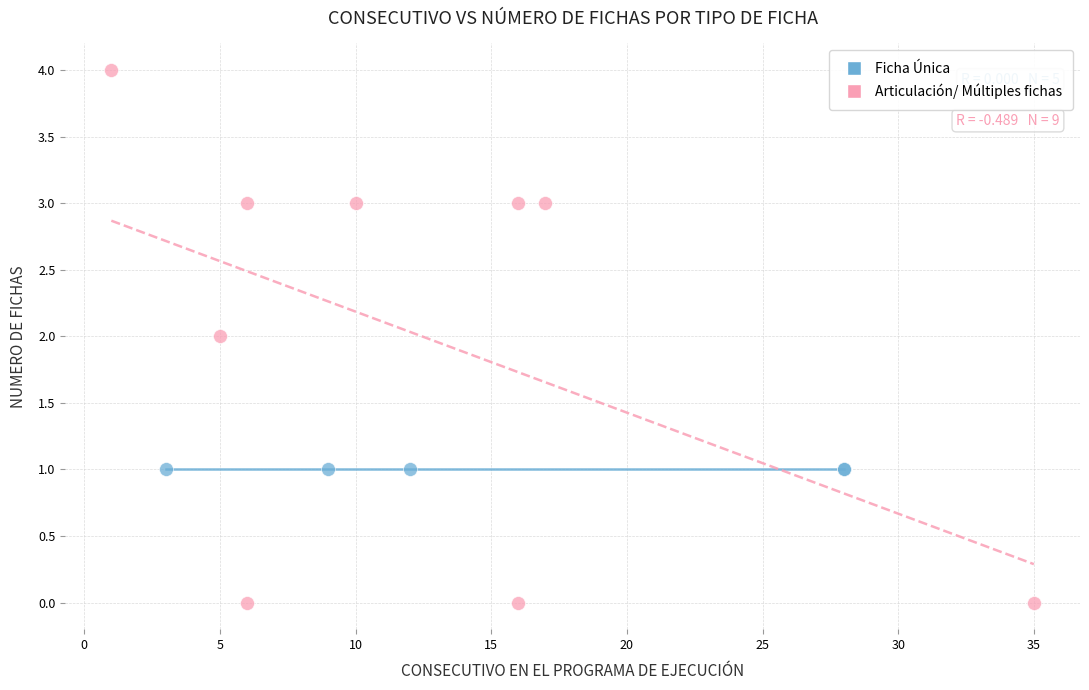

Which series reaches the minimum Y coordinate?

Articulación/ Múltiples fichas